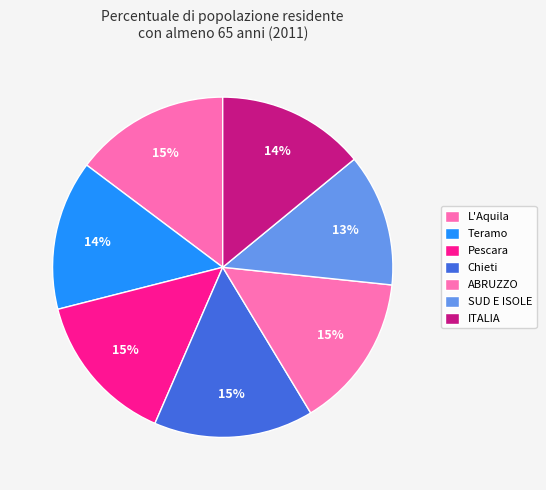

Rank the categories by value from lowest to highest.

SUD E ISOLE, ITALIA, Teramo, Pescara, ABRUZZO, L'Aquila, Chieti